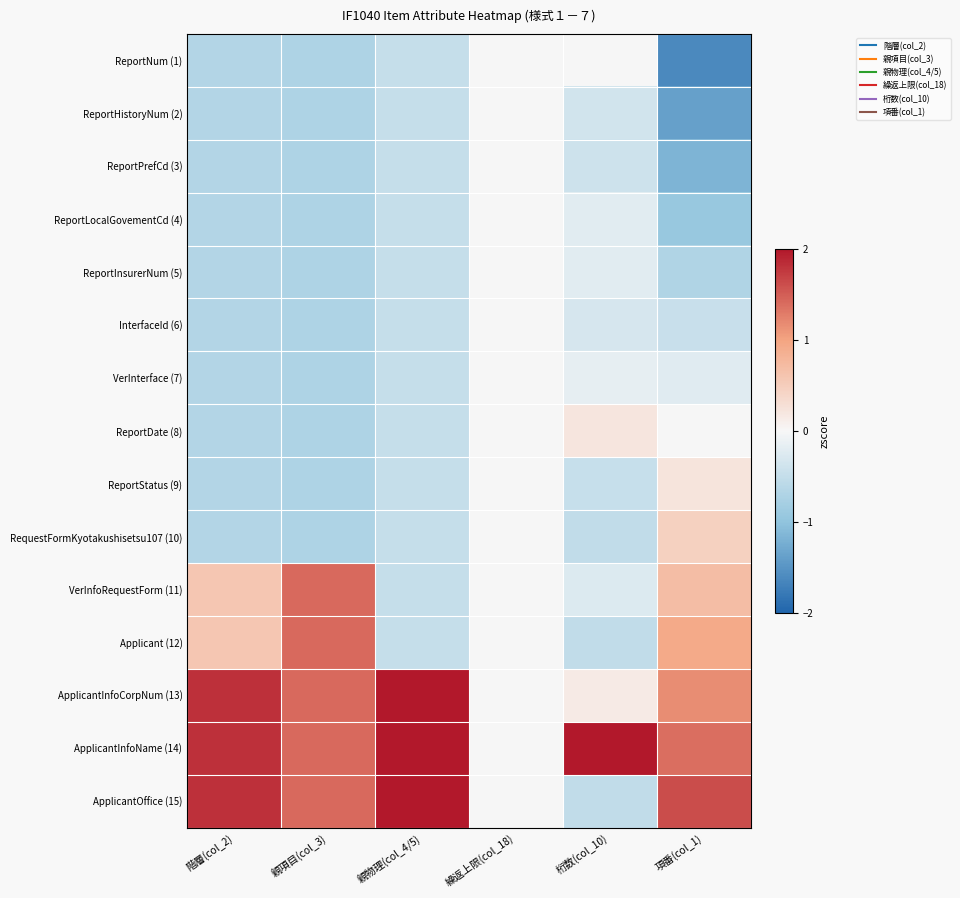

Reading left to right, what are all the values shown in this chart?

ReportNum (1): 階層(col_2)=-0.7	親項目(col_3)=-0.7	親物理(col_4/5)=-0.5	繰返上限(col_18)=0.0	桁数(col_10)=-0.0	項番(col_1)=-1.6
ReportHistoryNum (2): 階層(col_2)=-0.7	親項目(col_3)=-0.7	親物理(col_4/5)=-0.5	繰返上限(col_18)=0.0	桁数(col_10)=-0.4	項番(col_1)=-1.4
ReportPrefCd (3): 階層(col_2)=-0.7	親項目(col_3)=-0.7	親物理(col_4/5)=-0.5	繰返上限(col_18)=0.0	桁数(col_10)=-0.4	項番(col_1)=-1.2
ReportLocalGovementCd (4): 階層(col_2)=-0.7	親項目(col_3)=-0.7	親物理(col_4/5)=-0.5	繰返上限(col_18)=0.0	桁数(col_10)=-0.2	項番(col_1)=-0.9
ReportInsurerNum (5): 階層(col_2)=-0.7	親項目(col_3)=-0.7	親物理(col_4/5)=-0.5	繰返上限(col_18)=0.0	桁数(col_10)=-0.2	項番(col_1)=-0.7
InterfaceId (6): 階層(col_2)=-0.7	親項目(col_3)=-0.7	親物理(col_4/5)=-0.5	繰返上限(col_18)=0.0	桁数(col_10)=-0.3	項番(col_1)=-0.5
VerInterface (7): 階層(col_2)=-0.7	親項目(col_3)=-0.7	親物理(col_4/5)=-0.5	繰返上限(col_18)=0.0	桁数(col_10)=-0.2	項番(col_1)=-0.2
ReportDate (8): 階層(col_2)=-0.7	親項目(col_3)=-0.7	親物理(col_4/5)=-0.5	繰返上限(col_18)=0.0	桁数(col_10)=0.2	項番(col_1)=0.0
ReportStatus (9): 階層(col_2)=-0.7	親項目(col_3)=-0.7	親物理(col_4/5)=-0.5	繰返上限(col_18)=0.0	桁数(col_10)=-0.5	項番(col_1)=0.2
RequestFormKyotakushisetsu107 (10): 階層(col_2)=-0.7	親項目(col_3)=-0.7	親物理(col_4/5)=-0.5	繰返上限(col_18)=0.0	桁数(col_10)=-0.5	項番(col_1)=0.5
VerInfoRequestForm (11): 階層(col_2)=0.6	親項目(col_3)=1.4	親物理(col_4/5)=-0.5	繰返上限(col_18)=0.0	桁数(col_10)=-0.3	項番(col_1)=0.7
Applicant (12): 階層(col_2)=0.6	親項目(col_3)=1.4	親物理(col_4/5)=-0.5	繰返上限(col_18)=0.0	桁数(col_10)=-0.5	項番(col_1)=0.9
ApplicantInfoCorpNum (13): 階層(col_2)=1.8	親項目(col_3)=1.4	親物理(col_4/5)=2.0	繰返上限(col_18)=0.0	桁数(col_10)=0.2	項番(col_1)=1.2
ApplicantInfoName (14): 階層(col_2)=1.8	親項目(col_3)=1.4	親物理(col_4/5)=2.0	繰返上限(col_18)=0.0	桁数(col_10)=3.6	項番(col_1)=1.4
ApplicantOffice (15): 階層(col_2)=1.8	親項目(col_3)=1.4	親物理(col_4/5)=2.0	繰返上限(col_18)=0.0	桁数(col_10)=-0.5	項番(col_1)=1.6